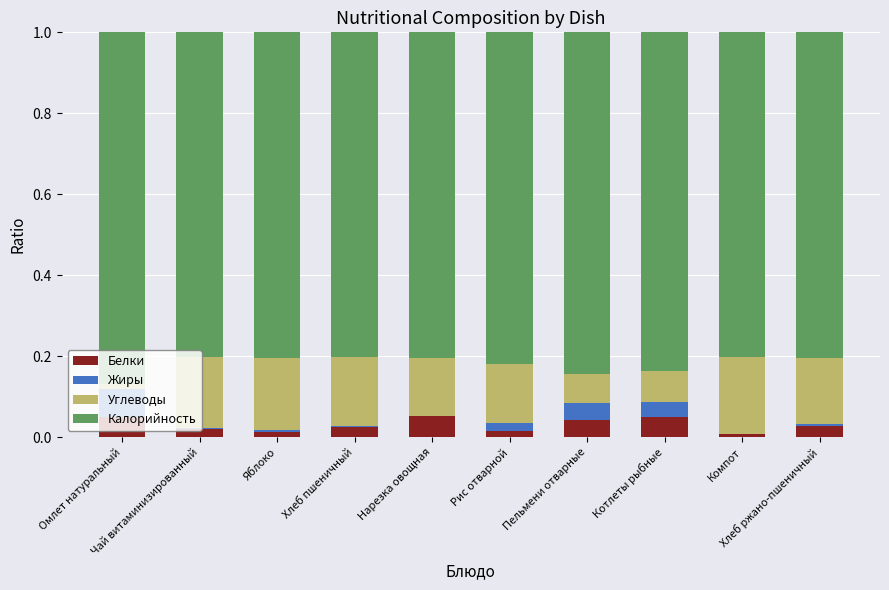

What is the sum of all Белки values?

0.3